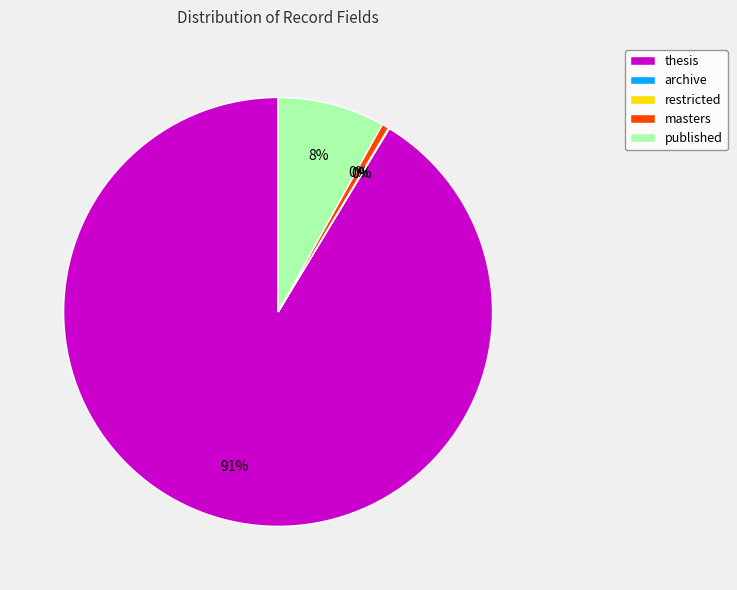

How many slices are in this pie chart?

5